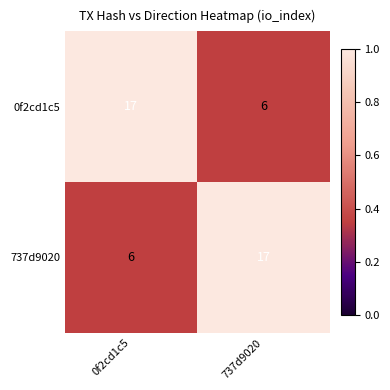

What is the difference between the 0f2cd1c5 values at 0f2cd1c5 and 737d9020?

11